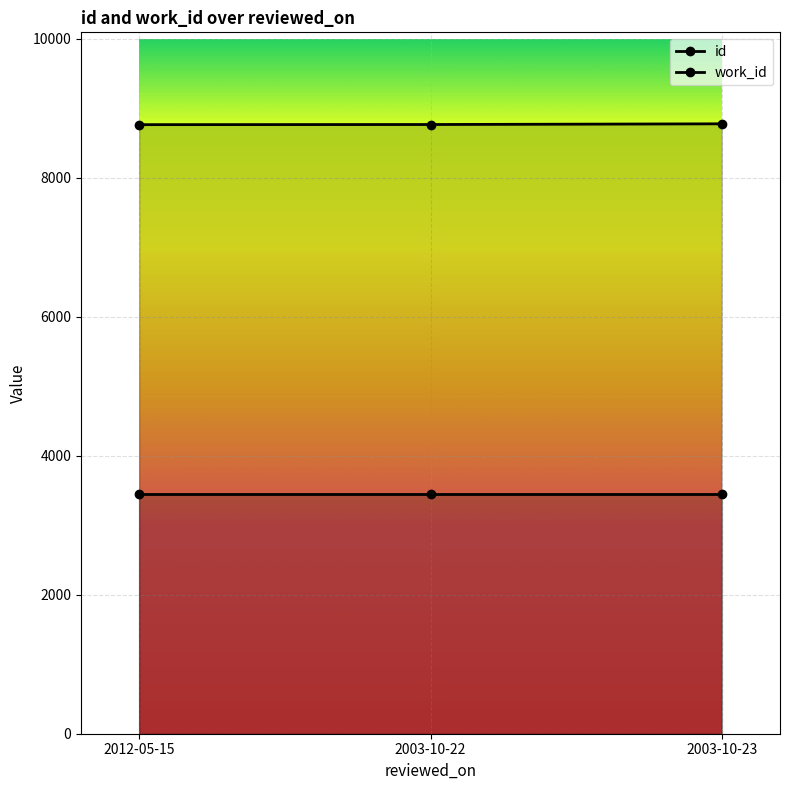

List the series in order of their overall mean, lowest first.

work_id, id